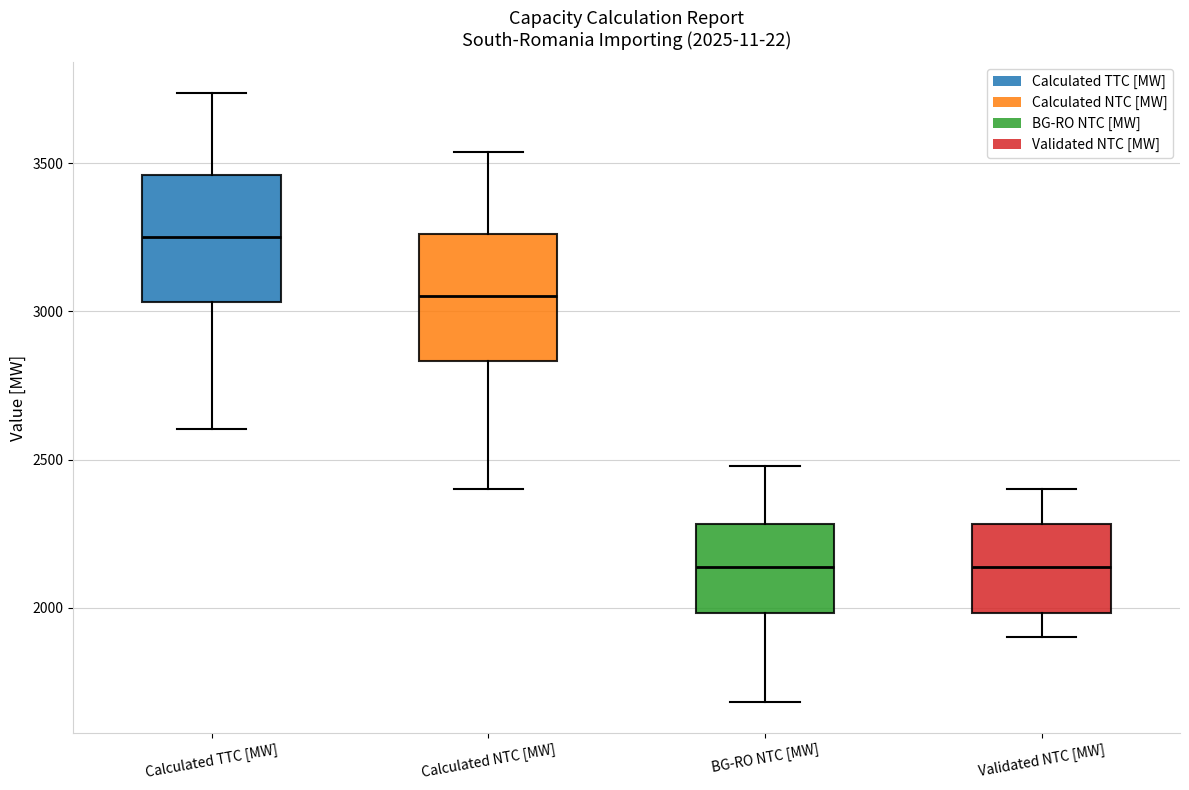

Which box has the highest median line?

Calculated TTC [MW]